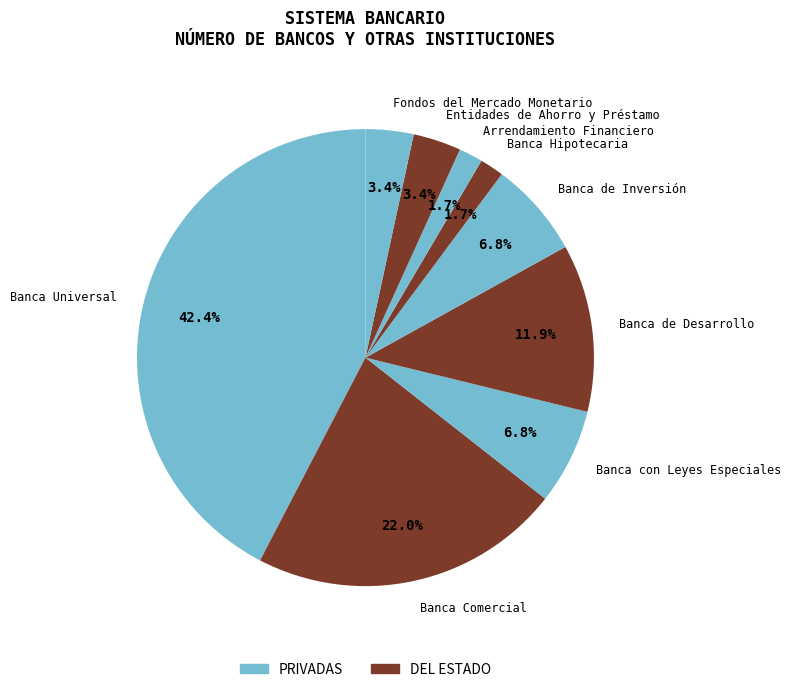

To the nearest percent, what portion does Banca de Inversión represent?

7%